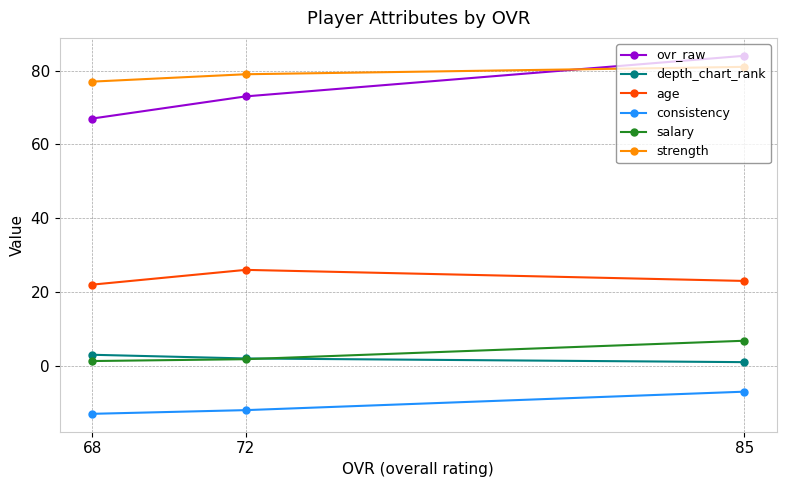

Between 68 and 72, which is larger?

72